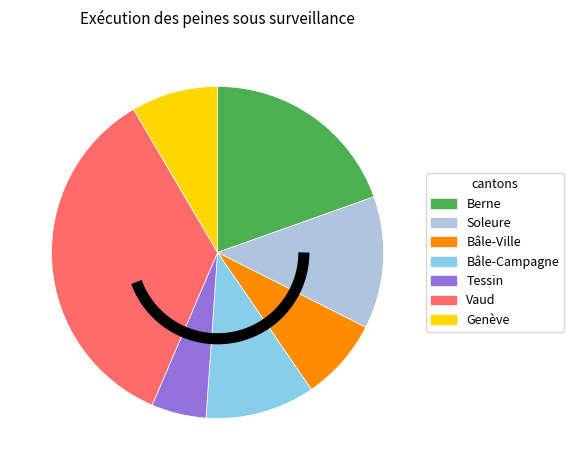

Which slice is the largest?

Vaud